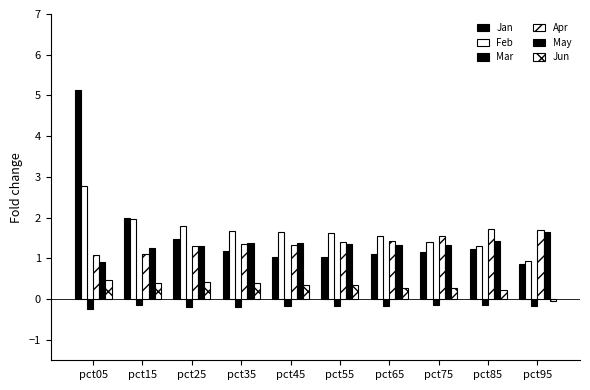

Which series has the largest total across all categories?

Feb